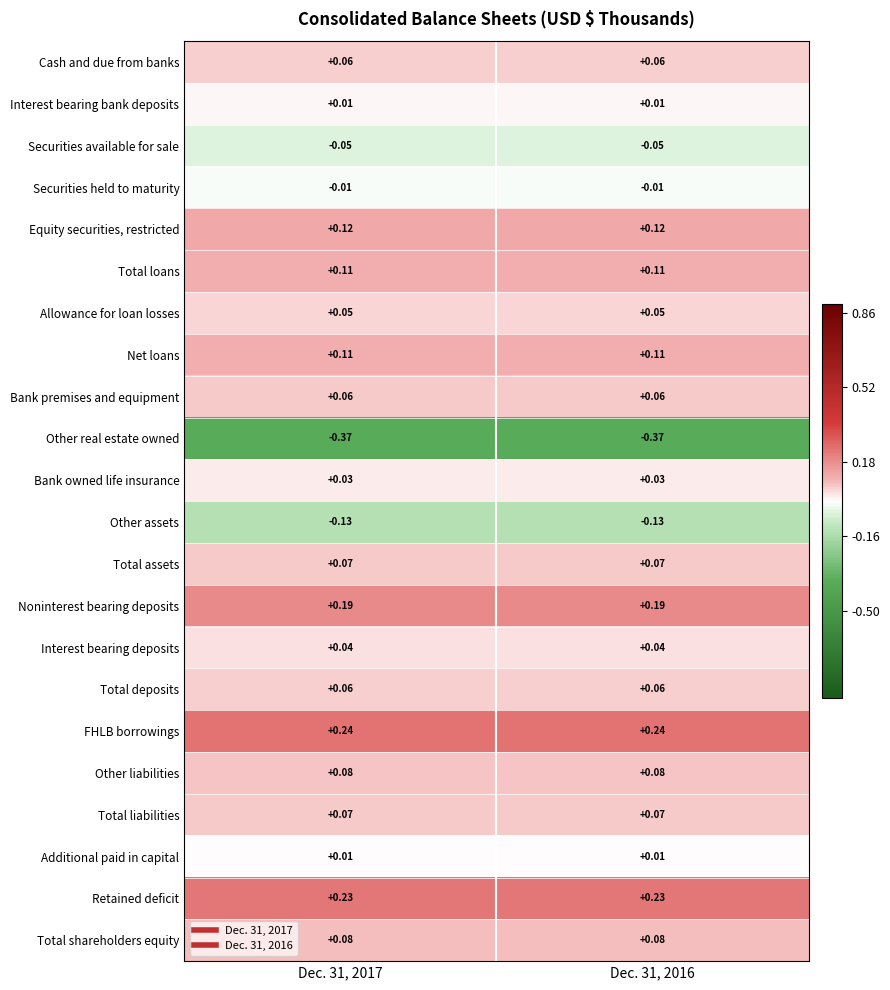

Which series has the largest total across all categories?

FHLB borrowings